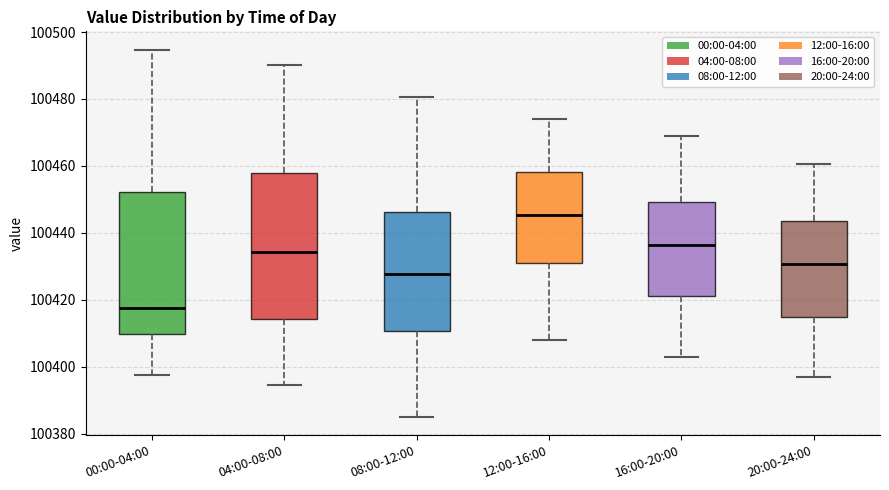

Where does the lower whisker of the box for 08:00-12:00 end on the y-axis? The values are not printed on the chart, so give them approximately, as read against the axis.

100386